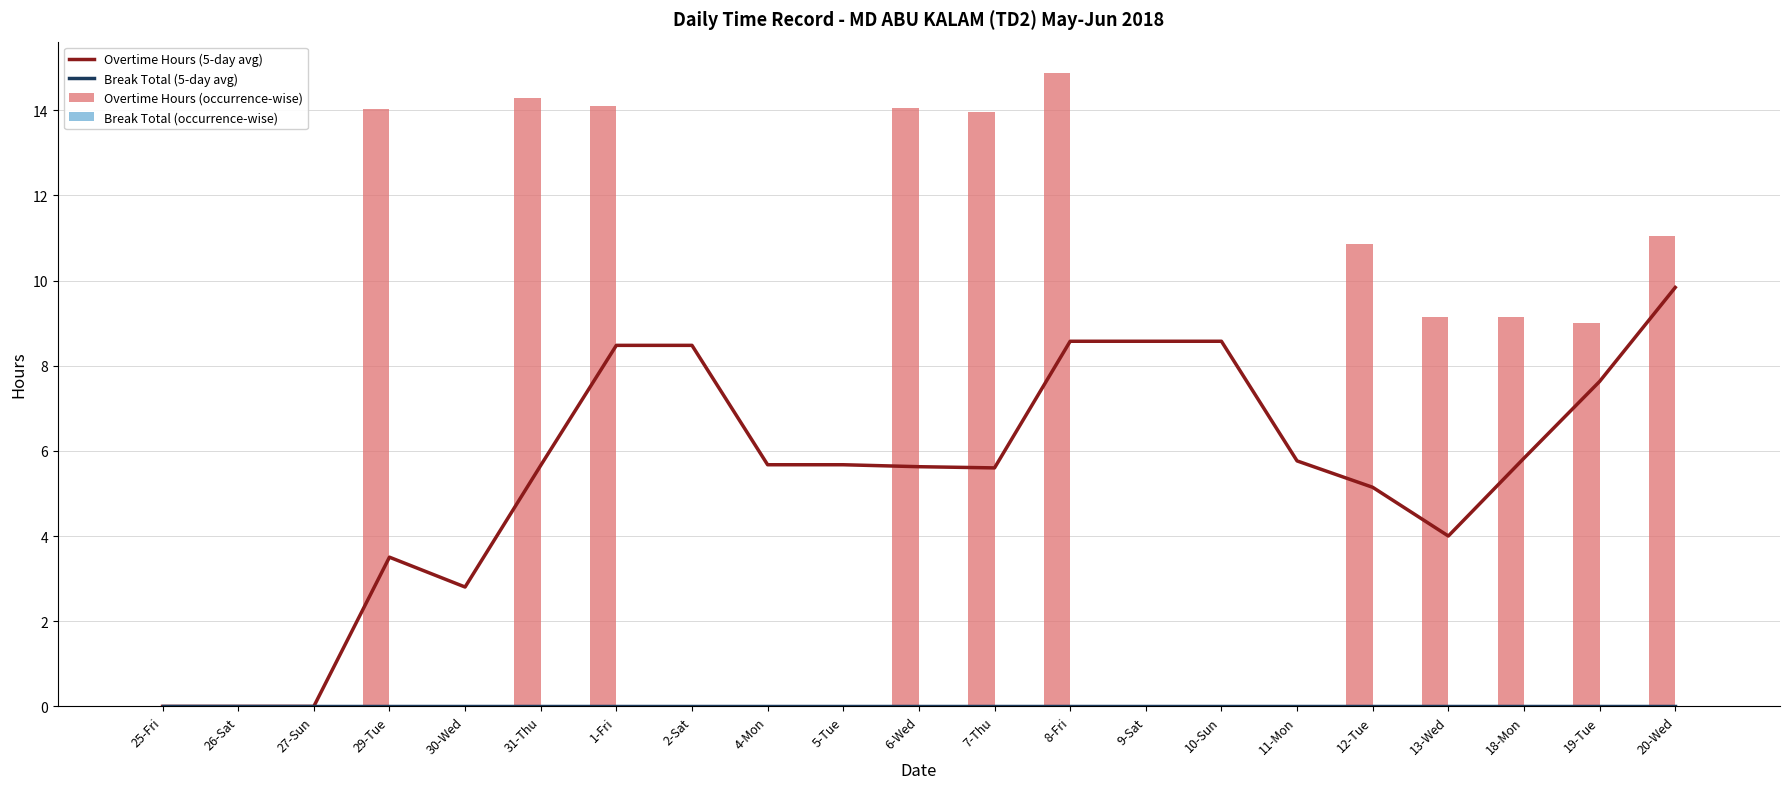

How many values in the Overtime Hours (5-day avg) series are below 5?

6